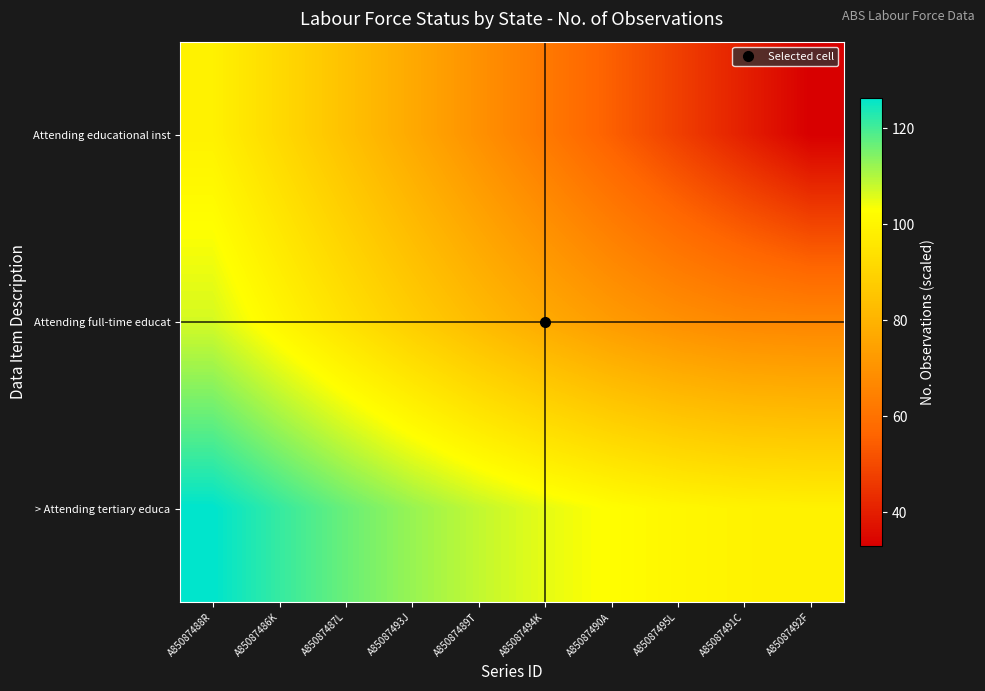

What is the smallest value displayed?

33.0